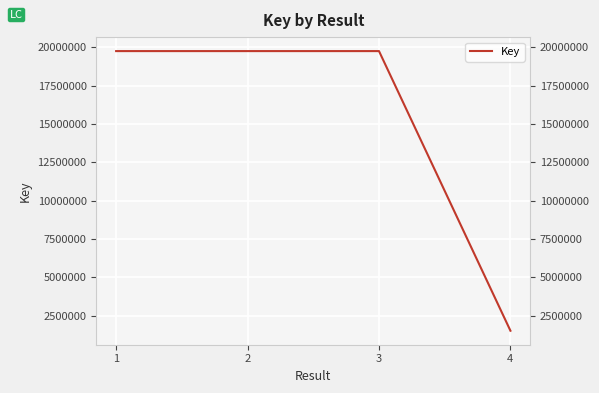

What is the ratio of the value at 3 to the value at 4?

13.0